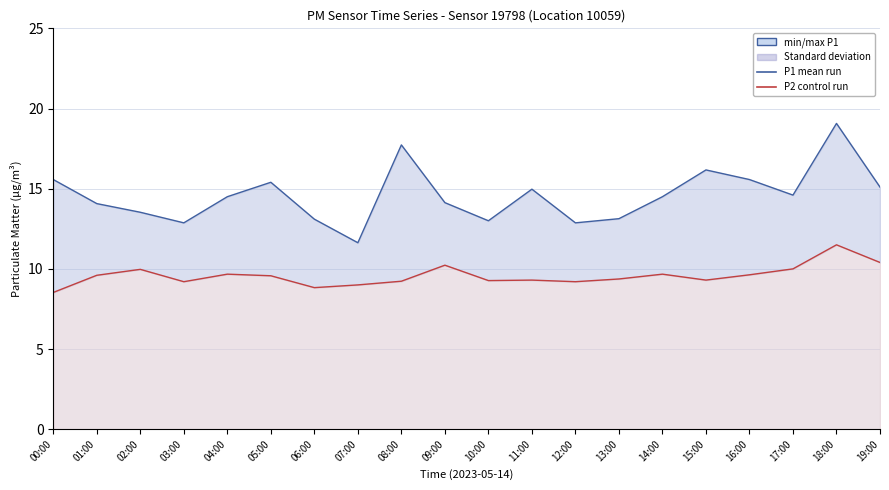

True or false: P2 (PM2.5) has more than 1 interior local peaks.

True